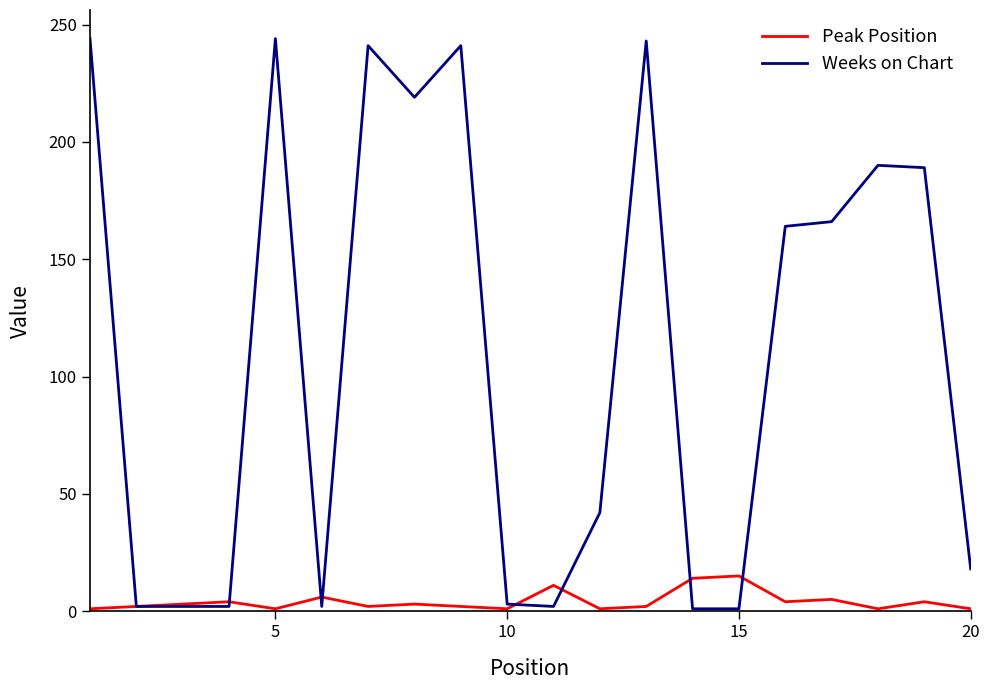

True or false: Peak Position has more than 1 interior local peaks.

True